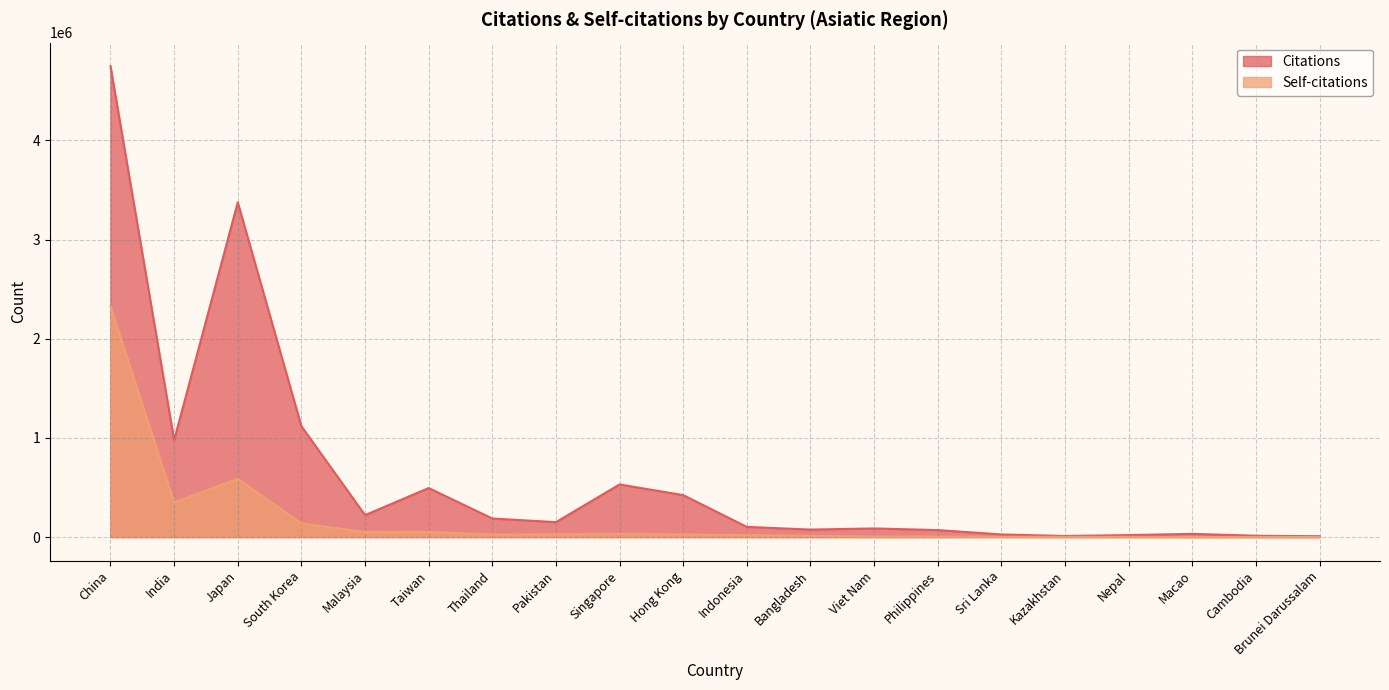

How many values in the Citations series are below 150891?

10